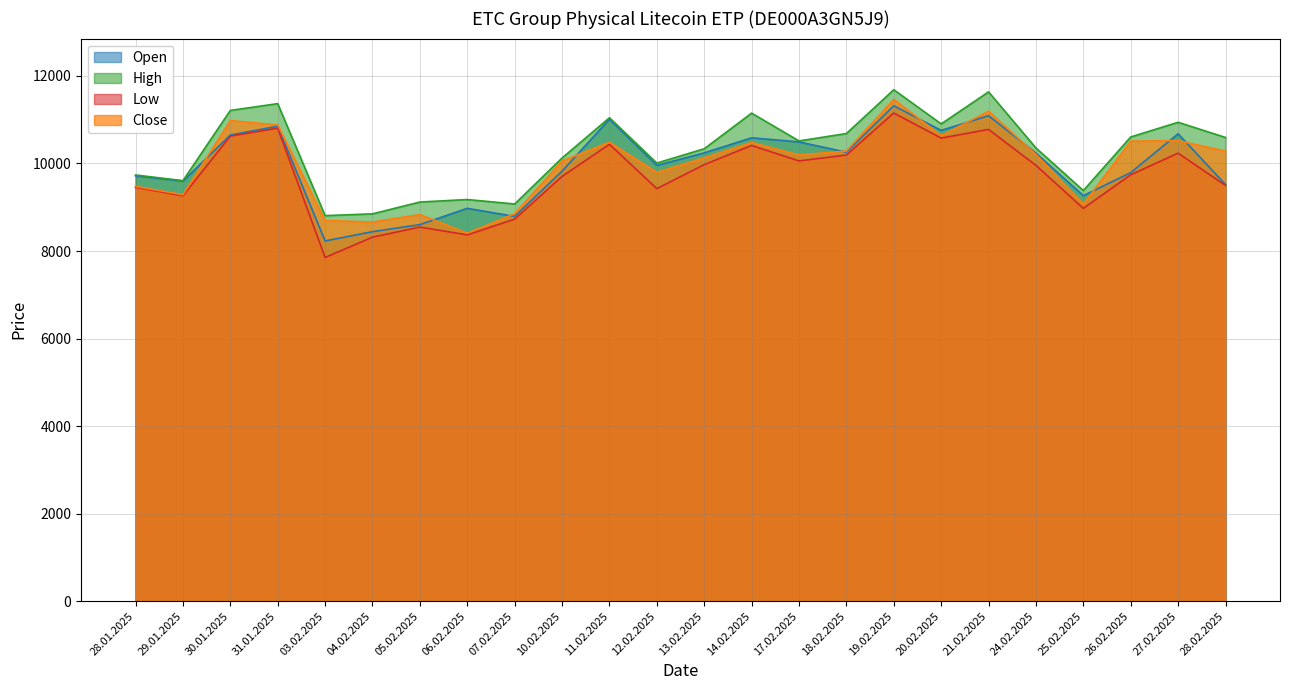

Between 17.02.2025 and 27.02.2025, which series saw the biggest shift?

High